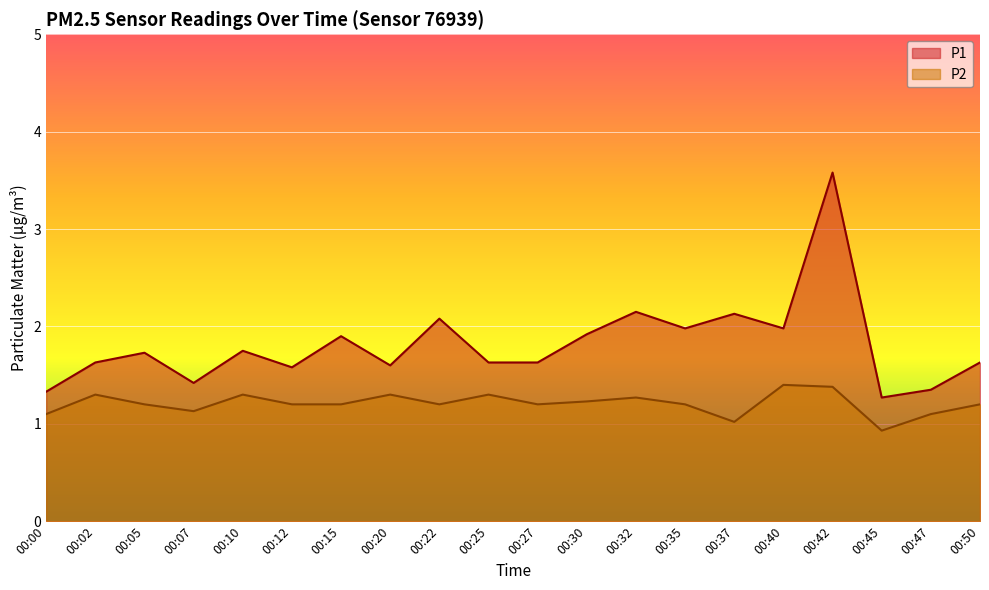

How many lines are shown in the chart?

2